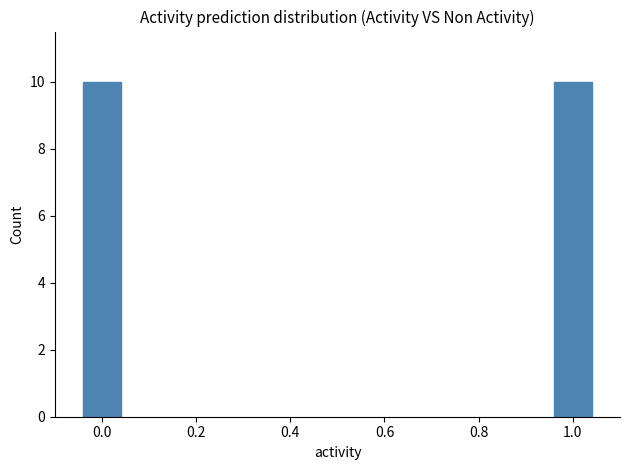

How many distinct data groups are displayed?

2